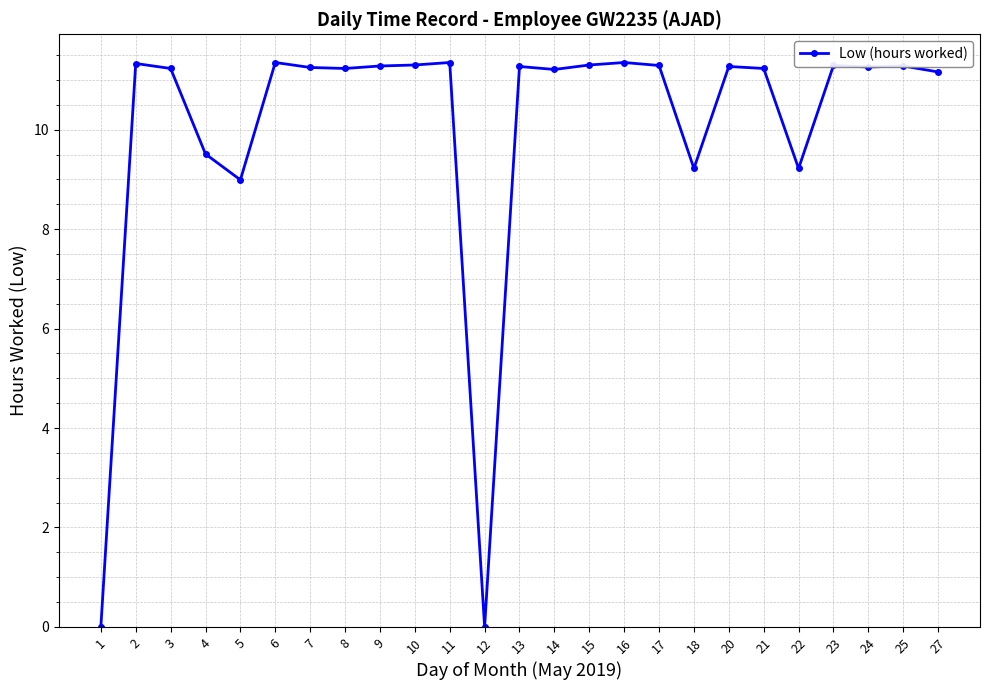

What is the value of the 13th point from the left?

11.3